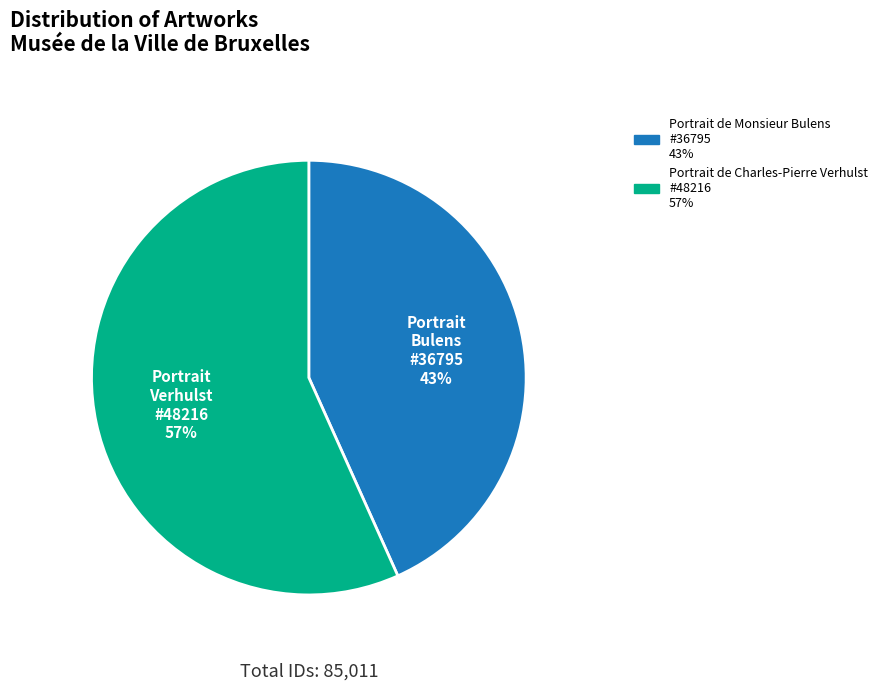

Is there a majority slice in this chart?

Yes